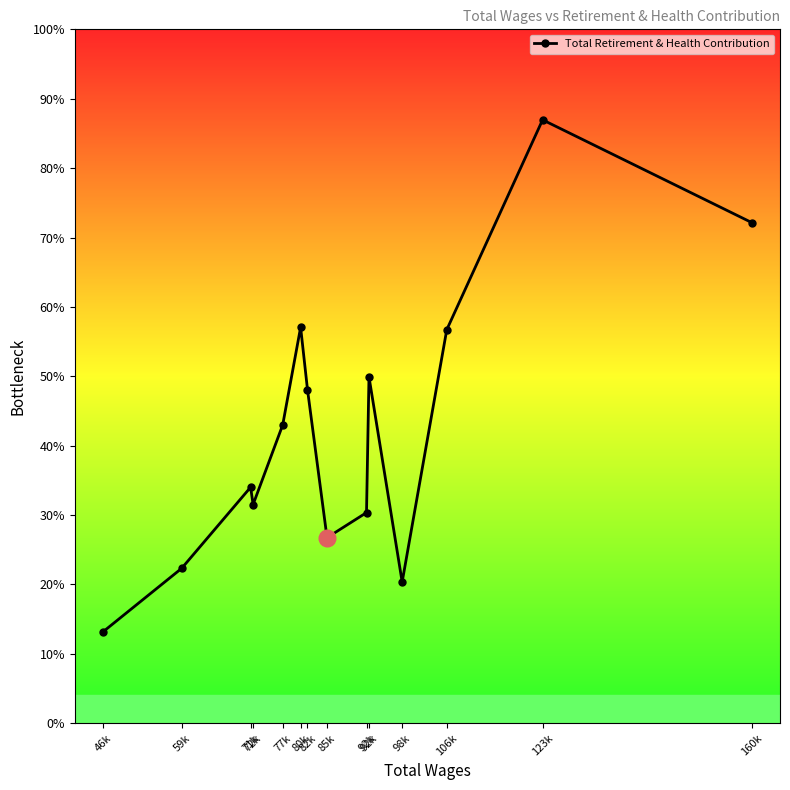

What is the sum of the values at 123k and 92k?

41367